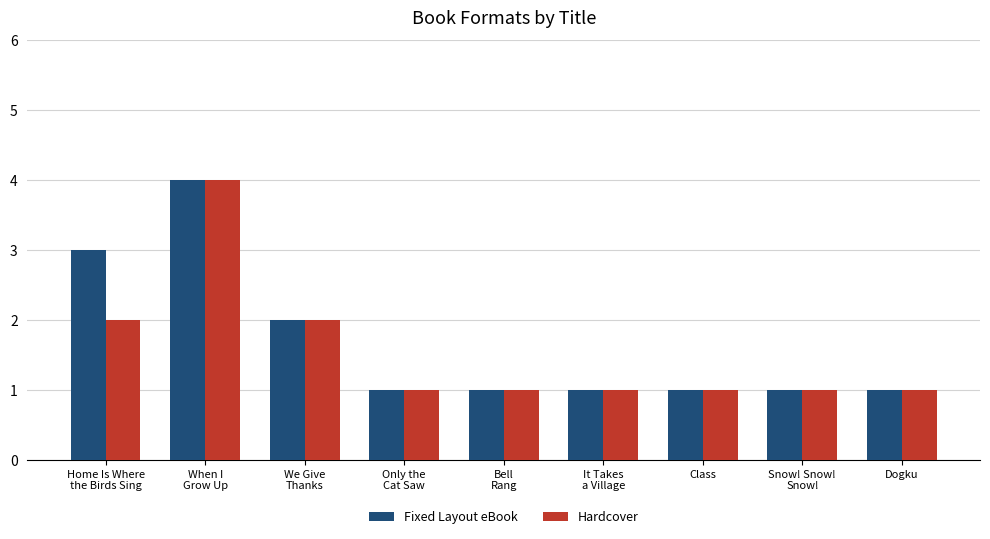

What is the maximum value for Fixed Layout eBook?

4